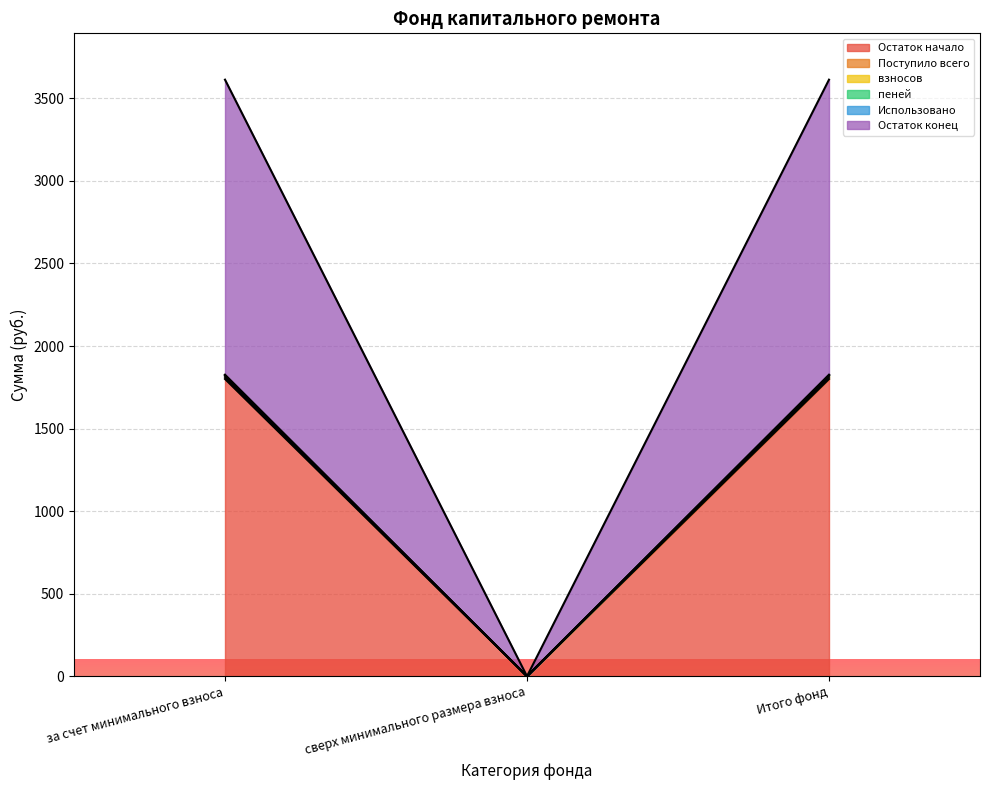

What is the label of the 1st point from the left?

за счет минимального взноса